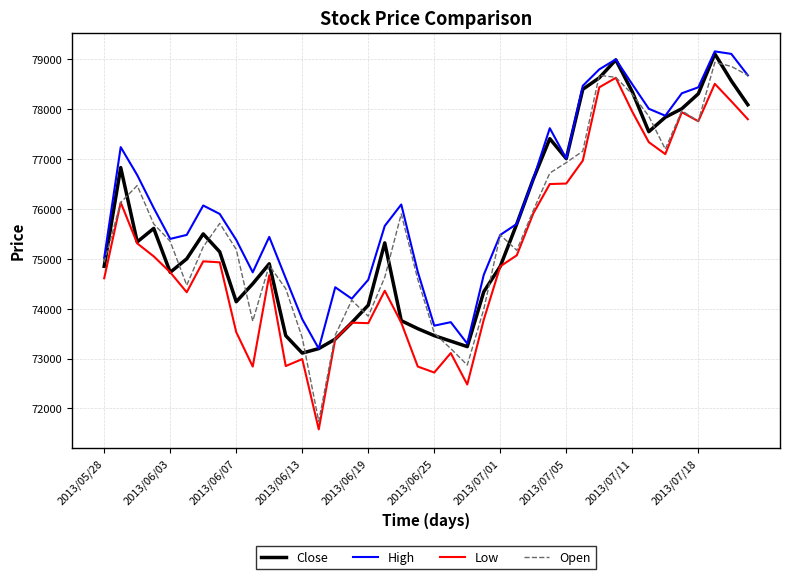

True or false: High and Low intersect in this chart.

False